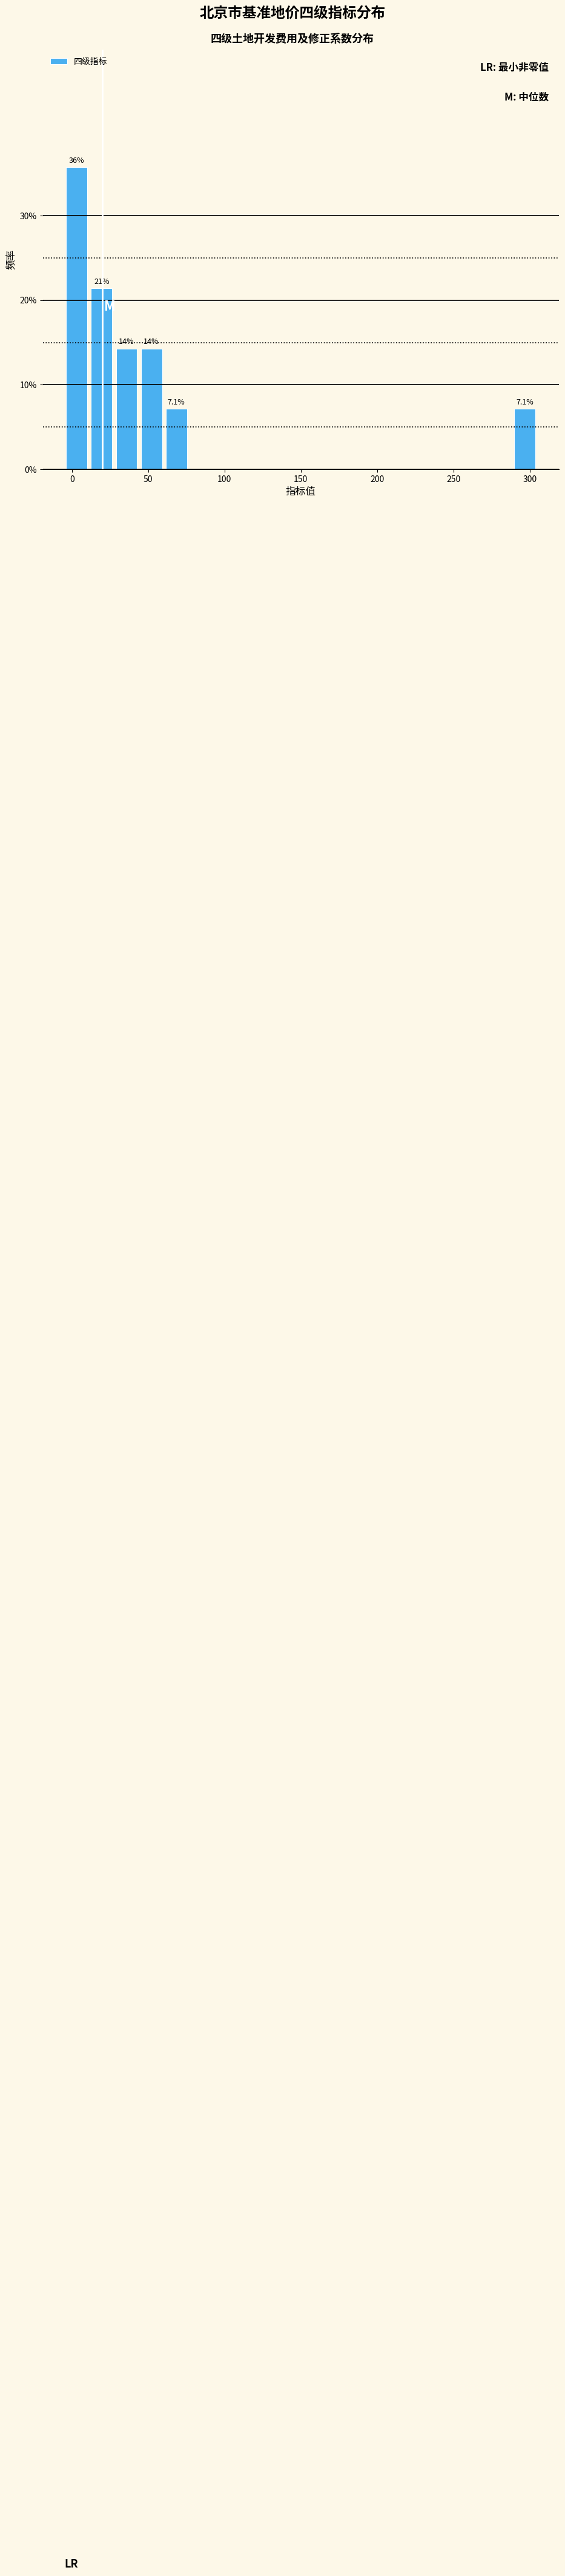

Around what value on the x-axis is the tallest bar? Give the approximate position of its centre, as read against the axis.

5